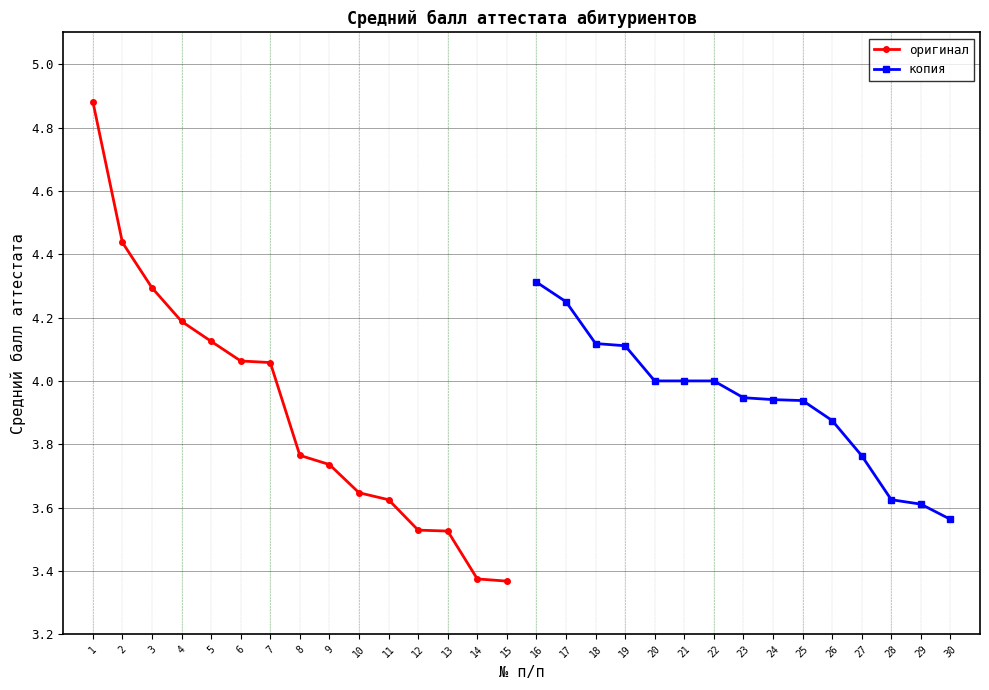

Which series has the largest range (max minus min)?

оригинал